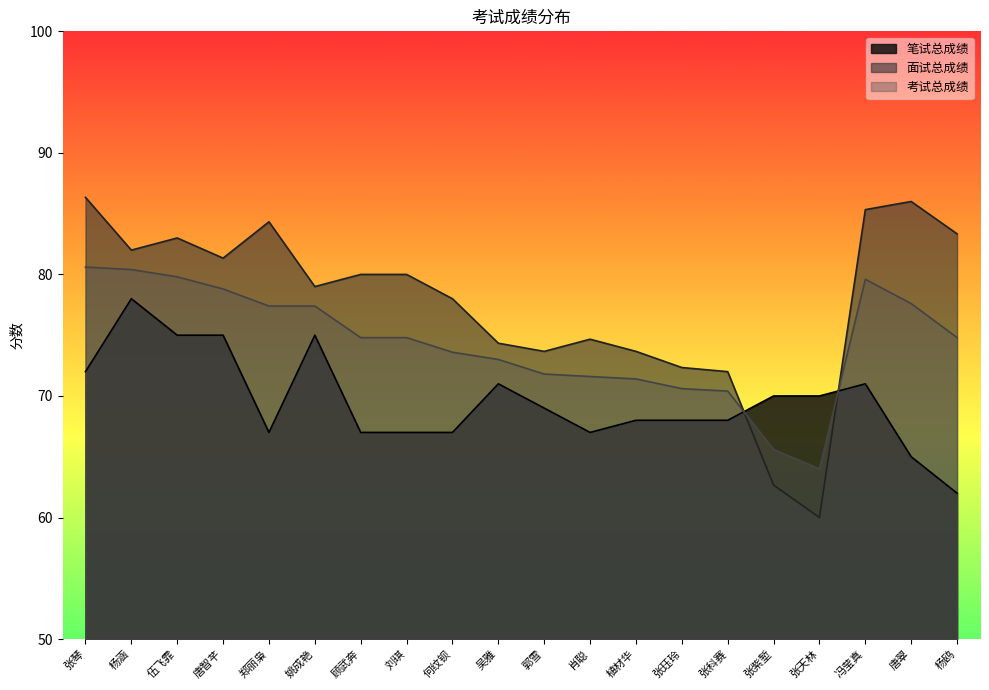

After their last crossing, which series has the higher values: 面试总成绩 or 笔试总成绩?

面试总成绩